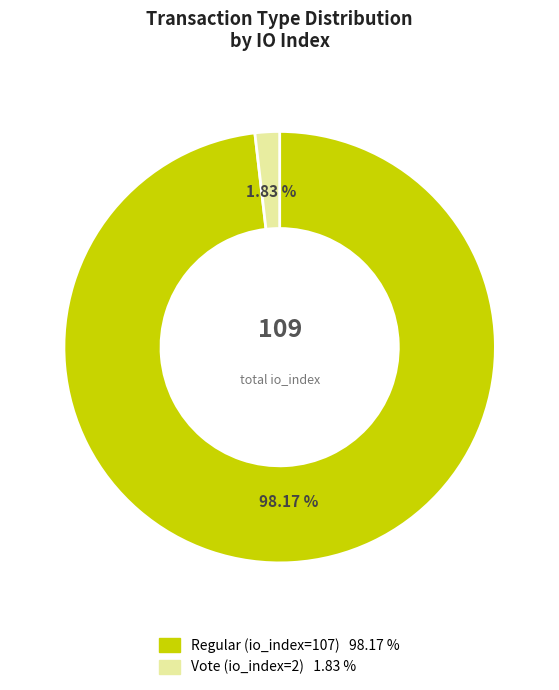

Rank the categories by value from highest to lowest.

Regular (io_index=107), Vote (io_index=2)